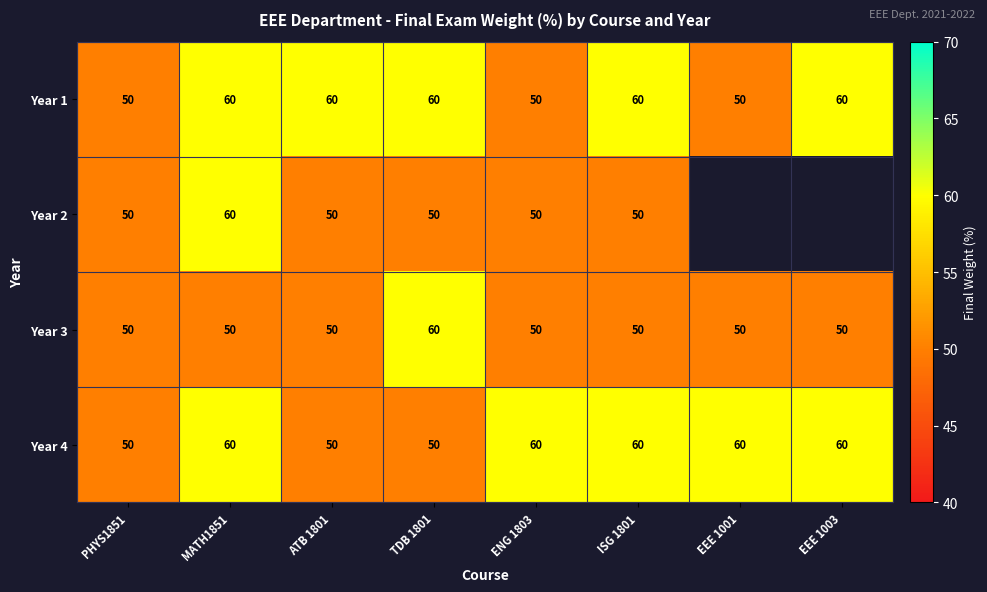

Which category has the highest value in the Year 3 series?

TDB 1801